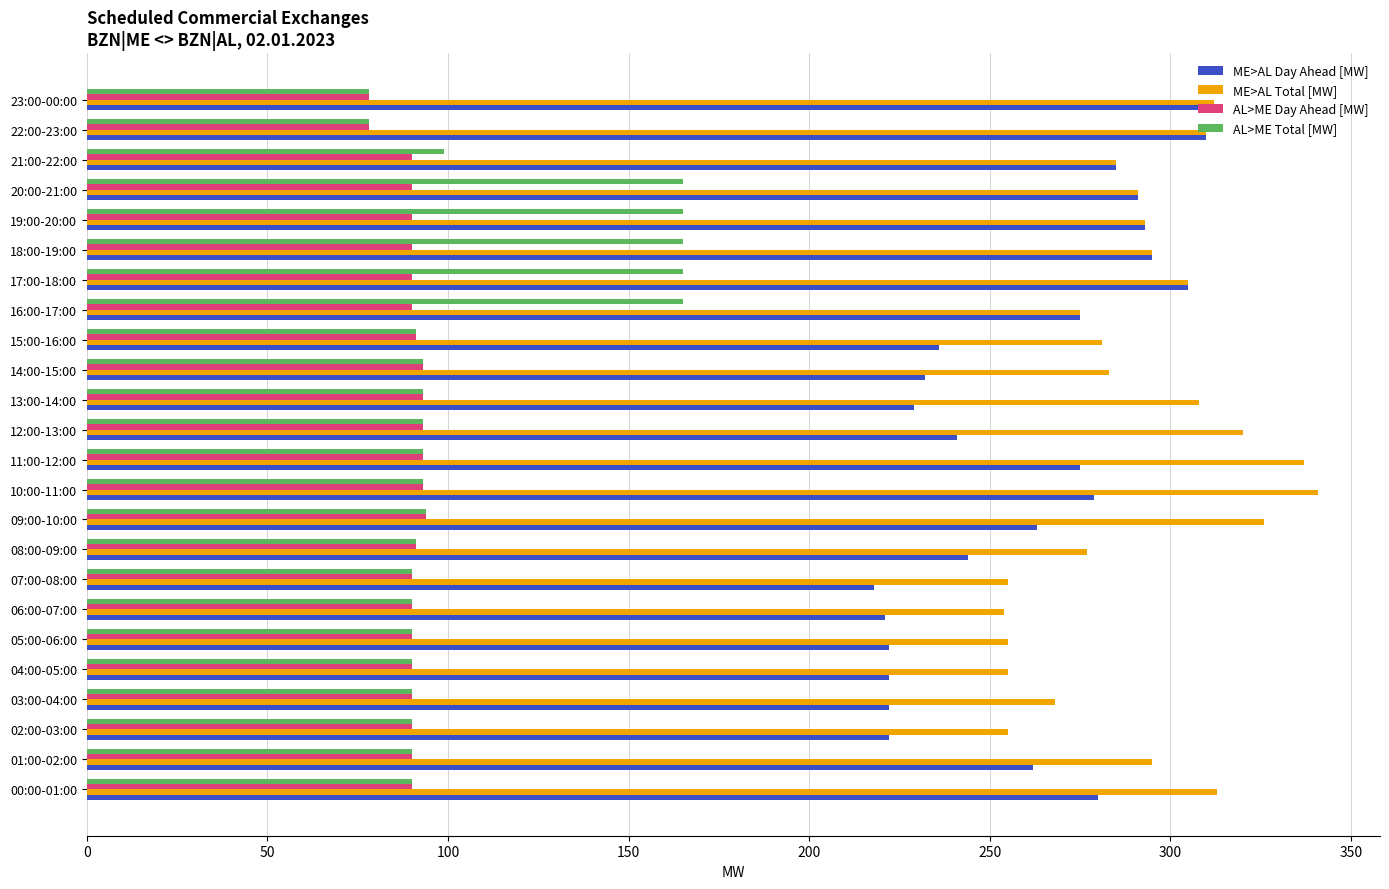

What is the difference between the second highest and minimum values in the AL>ME Total [MW] series?

87